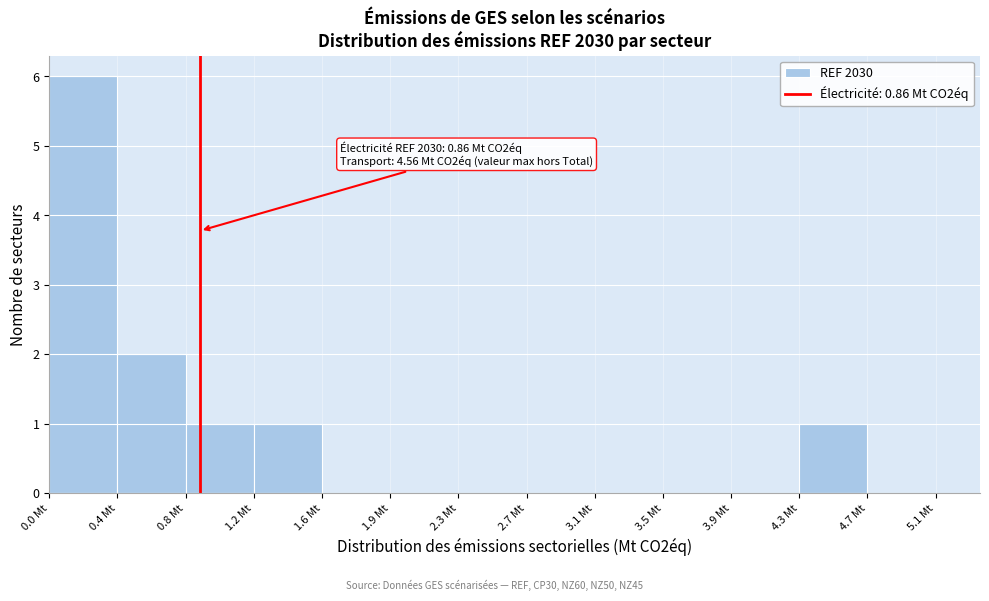

Over which range of the x-axis is the bar tallest?

0.00 to 0.40